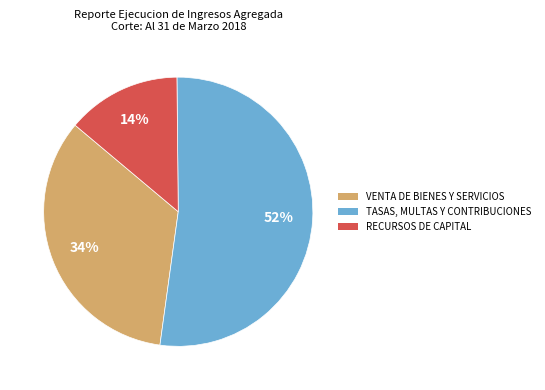

Does any single category account for the majority?

Yes